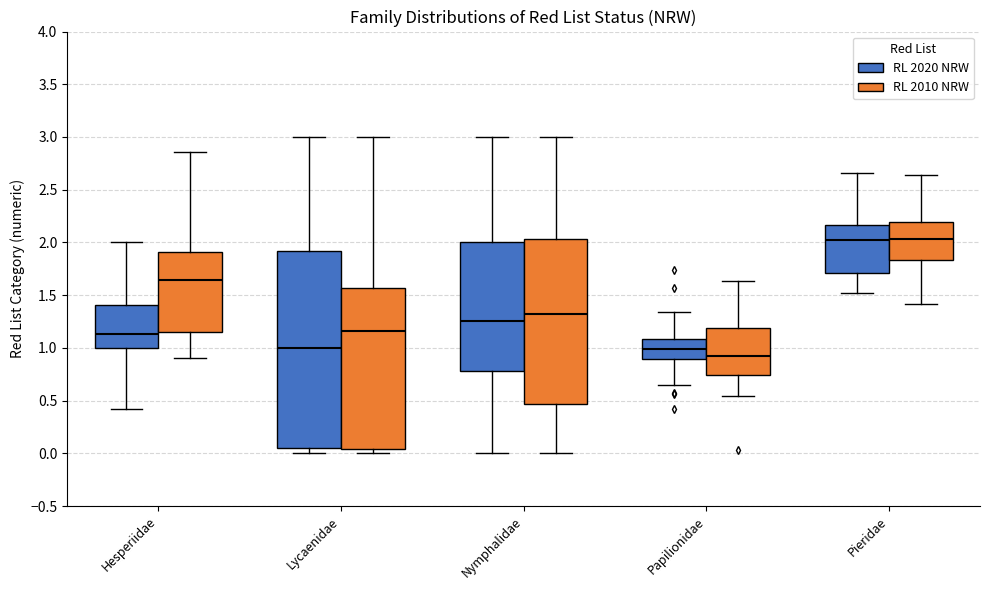

Reading left to right, read every box against the y-axis: the position of its median line, the range the box covers, and the ends of its whiskers. The values are not printed on the chart, so give them approximately, as read against the axis.

Hesperiidae (RL 2020 NRW): median 1.15, box 1.00 to 1.40, whiskers 0.40 to 2.00
Hesperiidae (RL 2010 NRW): median 1.65, box 1.15 to 1.90, whiskers 0.90 to 2.85
Lycaenidae (RL 2020 NRW): median 1.00, box 0.05 to 1.90, whiskers 0.00 to 3.00
Lycaenidae (RL 2010 NRW): median 1.15, box 0.05 to 1.55, whiskers 0.00 to 3.00
Nymphalidae (RL 2020 NRW): median 1.25, box 0.80 to 2.00, whiskers 0.00 to 3.00
Nymphalidae (RL 2010 NRW): median 1.30, box 0.45 to 2.05, whiskers 0.00 to 3.00
Papilionidae (RL 2020 NRW): median 1.00, box 0.90 to 1.10, whiskers 0.65 to 1.35
Papilionidae (RL 2010 NRW): median 0.90, box 0.75 to 1.20, whiskers 0.55 to 1.65
Pieridae (RL 2020 NRW): median 2.00, box 1.70 to 2.15, whiskers 1.50 to 2.65
Pieridae (RL 2010 NRW): median 2.05, box 1.85 to 2.20, whiskers 1.40 to 2.65